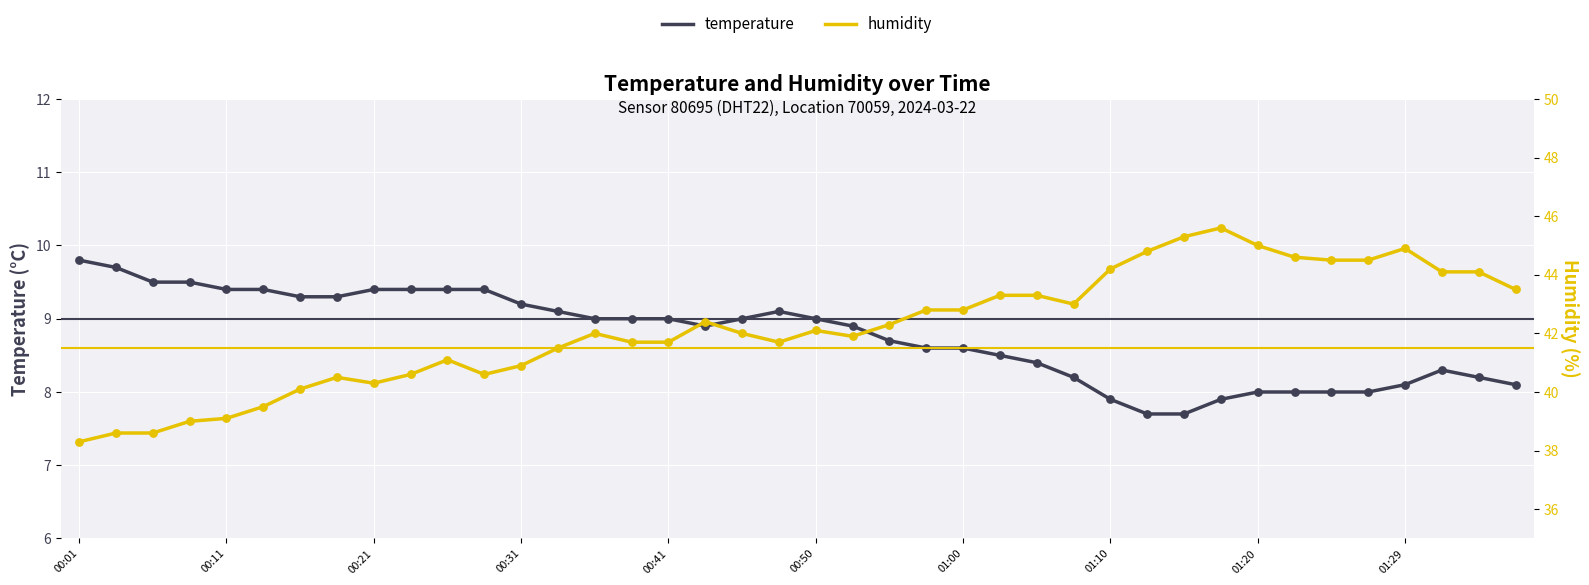

Which series reaches the maximum Y coordinate?

humidity